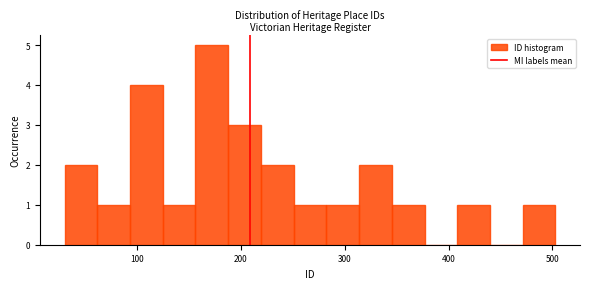

Read against the x-axis, roughly where is the centre of the tallest bar?

170